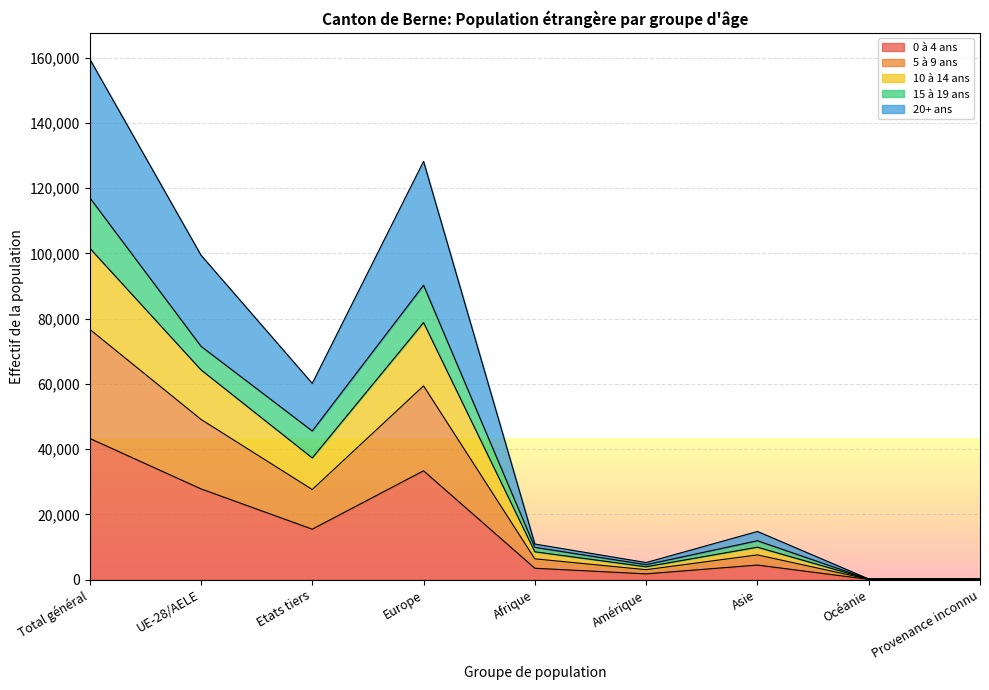

What is the label of the 1st point from the left?

Total général